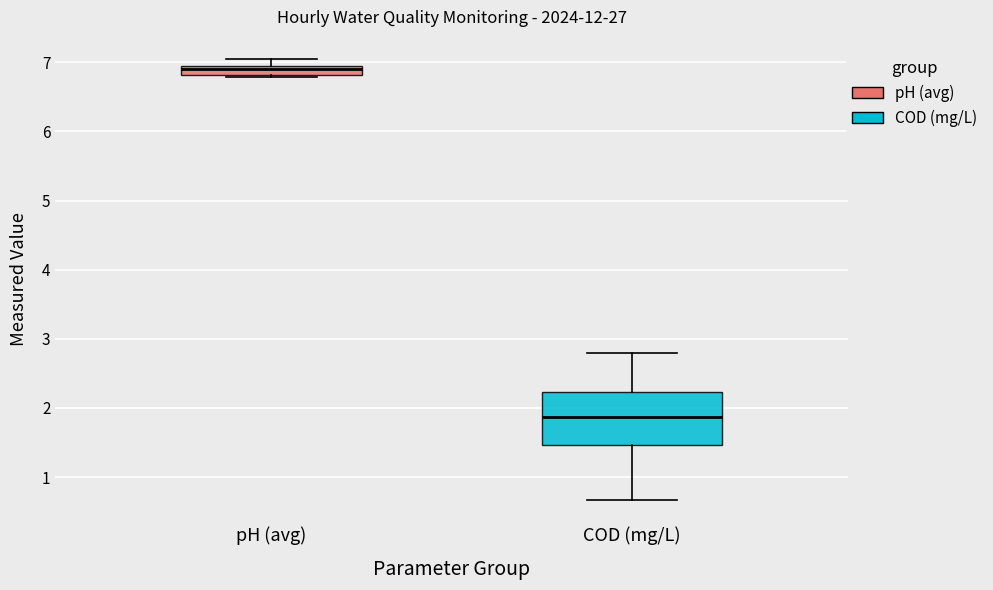

Where does the lower whisker of the box for COD (mg/L) end on the y-axis? The values are not printed on the chart, so give them approximately, as read against the axis.

0.7